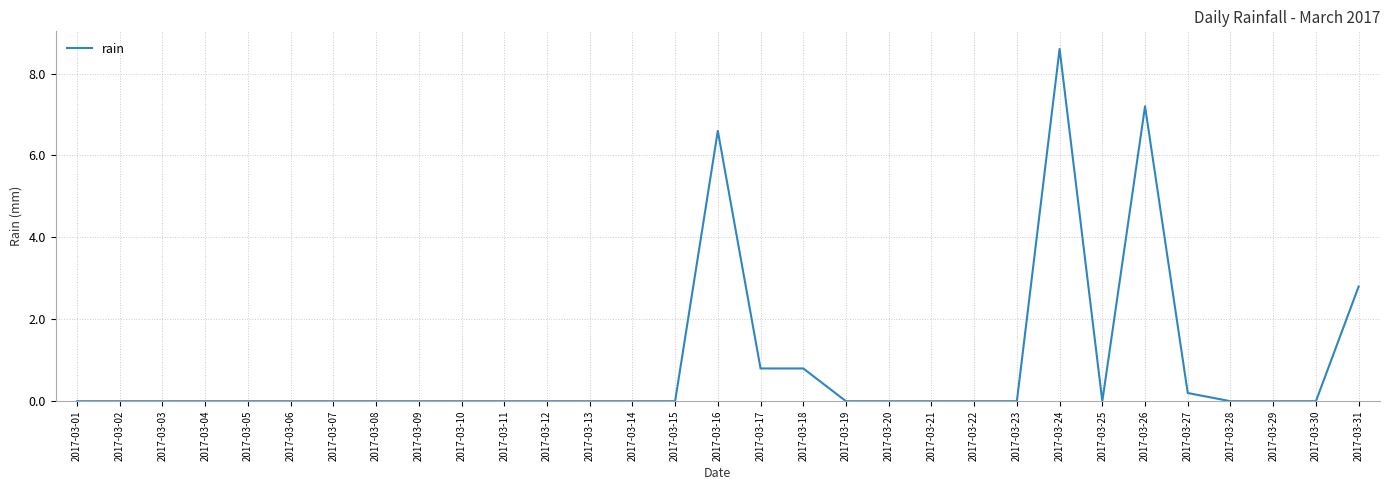

What is the greatest value displayed?

8.6